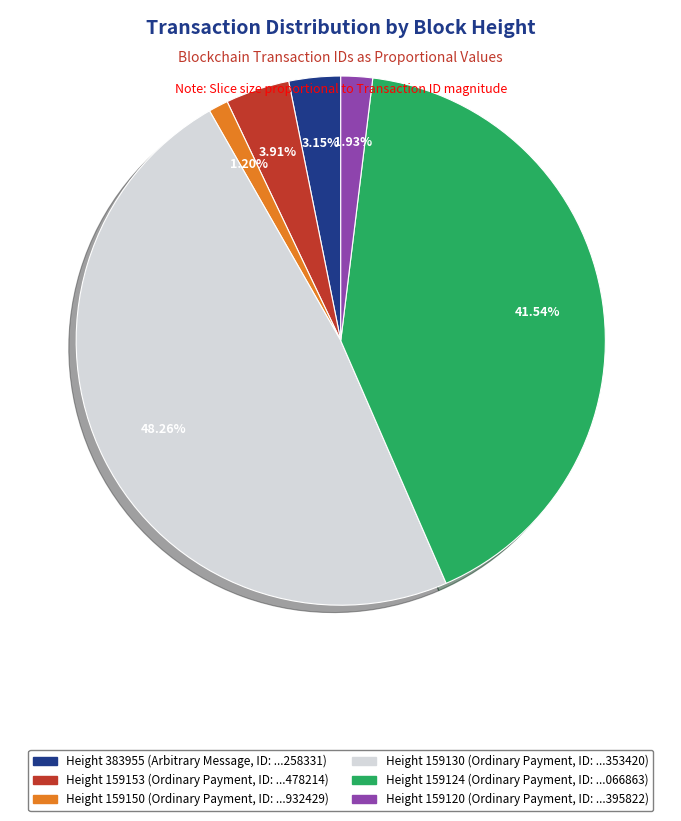

Does any single category account for the majority?

No